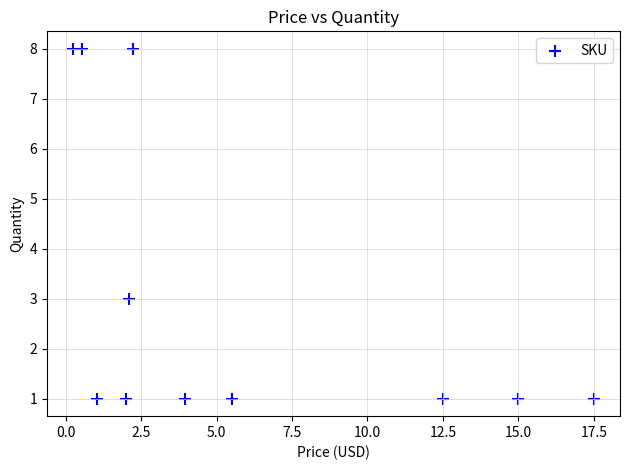

What Y value in the scatter plot is closest to 4?

3